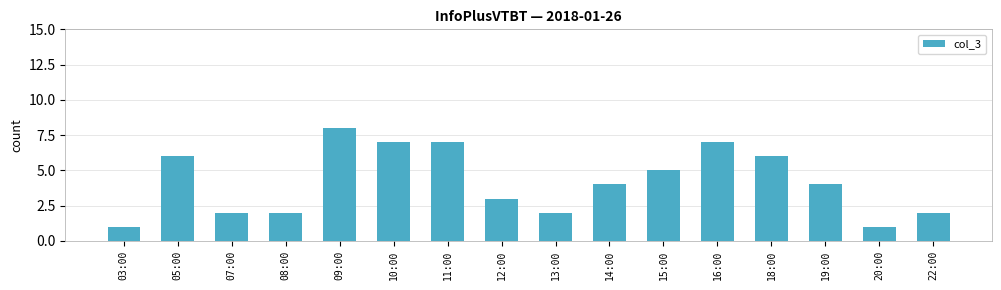

Reading left to right, what are all the values shown in this chart?

03:00=1	05:00=6	07:00=2	08:00=2	09:00=8	10:00=7	11:00=7	12:00=3	13:00=2	14:00=4	15:00=5	16:00=7	18:00=6	19:00=4	20:00=1	22:00=2